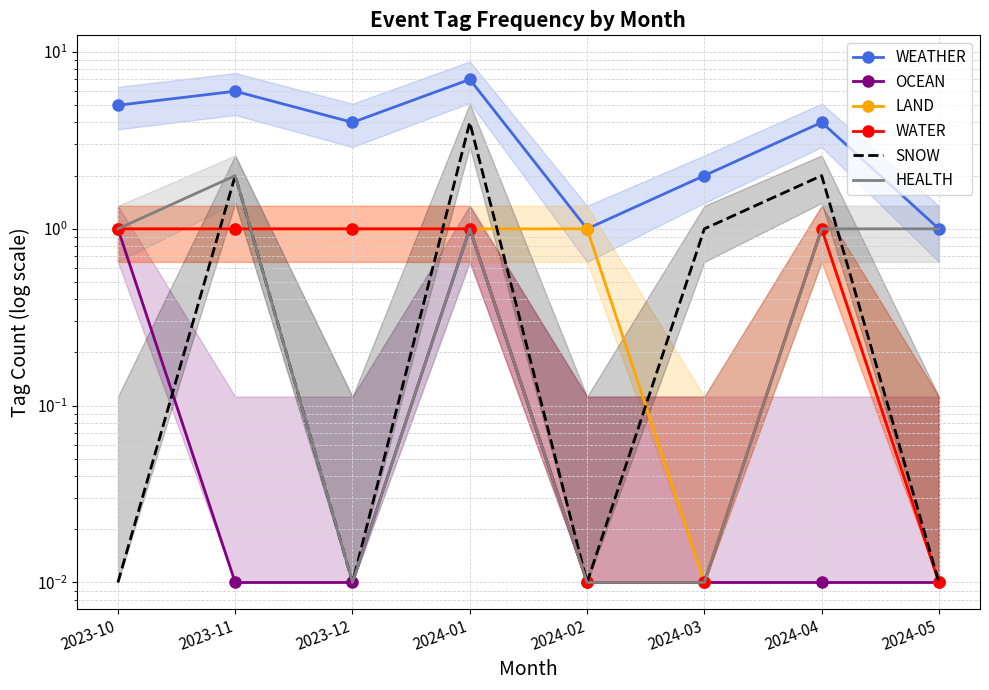

True or false: SNOW has a value of 2.0 at 2023-11.

True